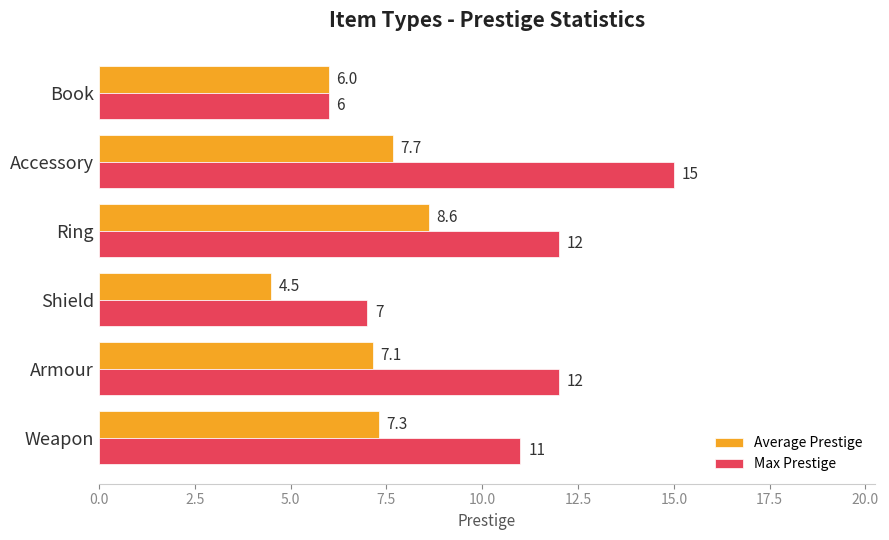

What is the average value of the Average Prestige series?

6.9